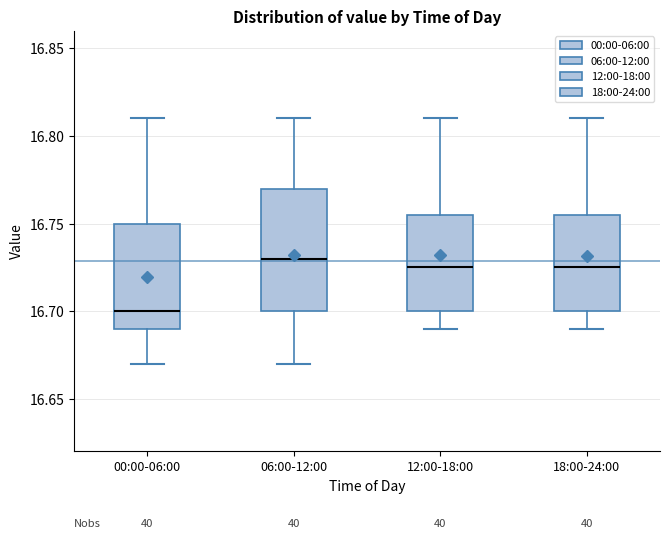

Which box is the tallest, from its lower edge to its upper edge?

06:00-12:00